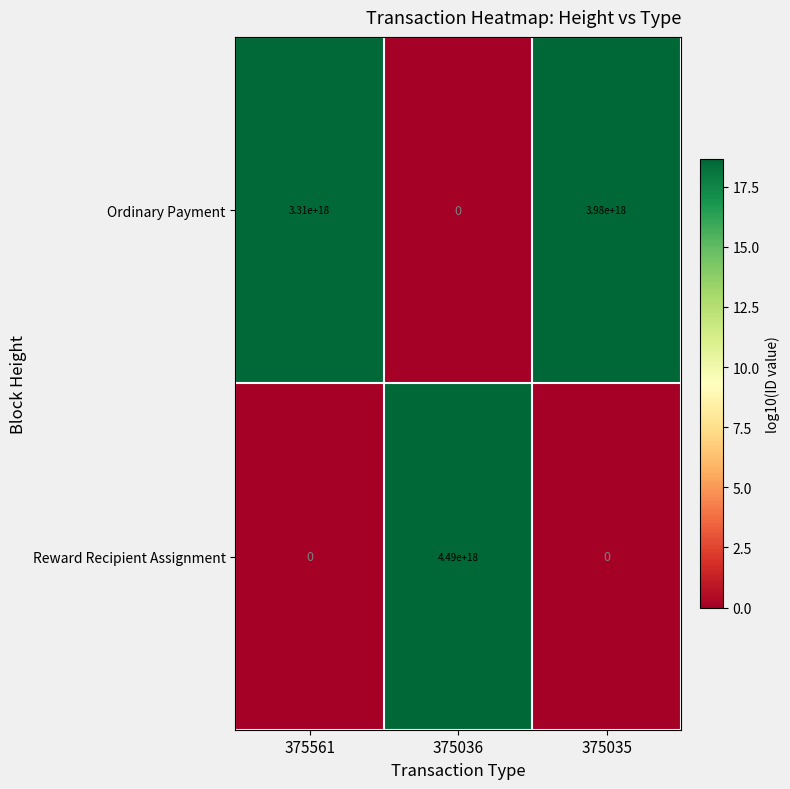

Count the Reward Recipient Assignment values in the range 0 to 4490000000000000000.

3